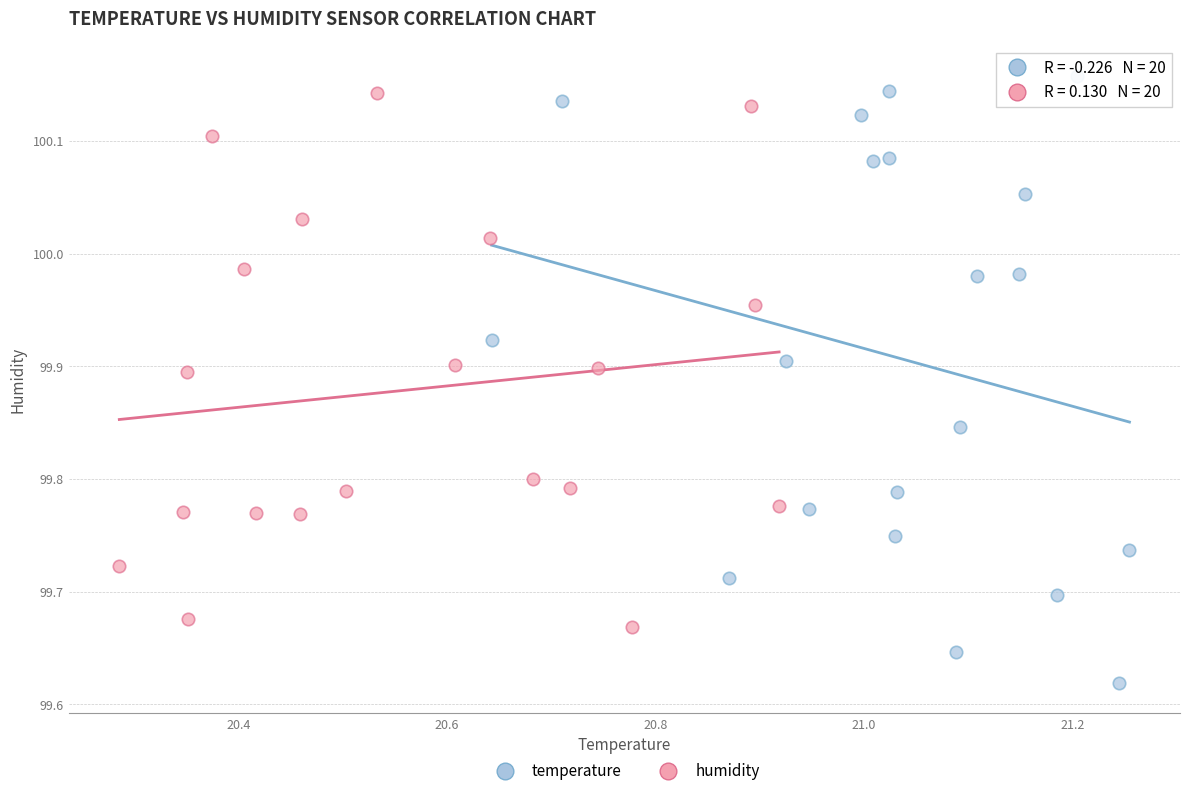

Which series contains the lowest Y value?

temperature